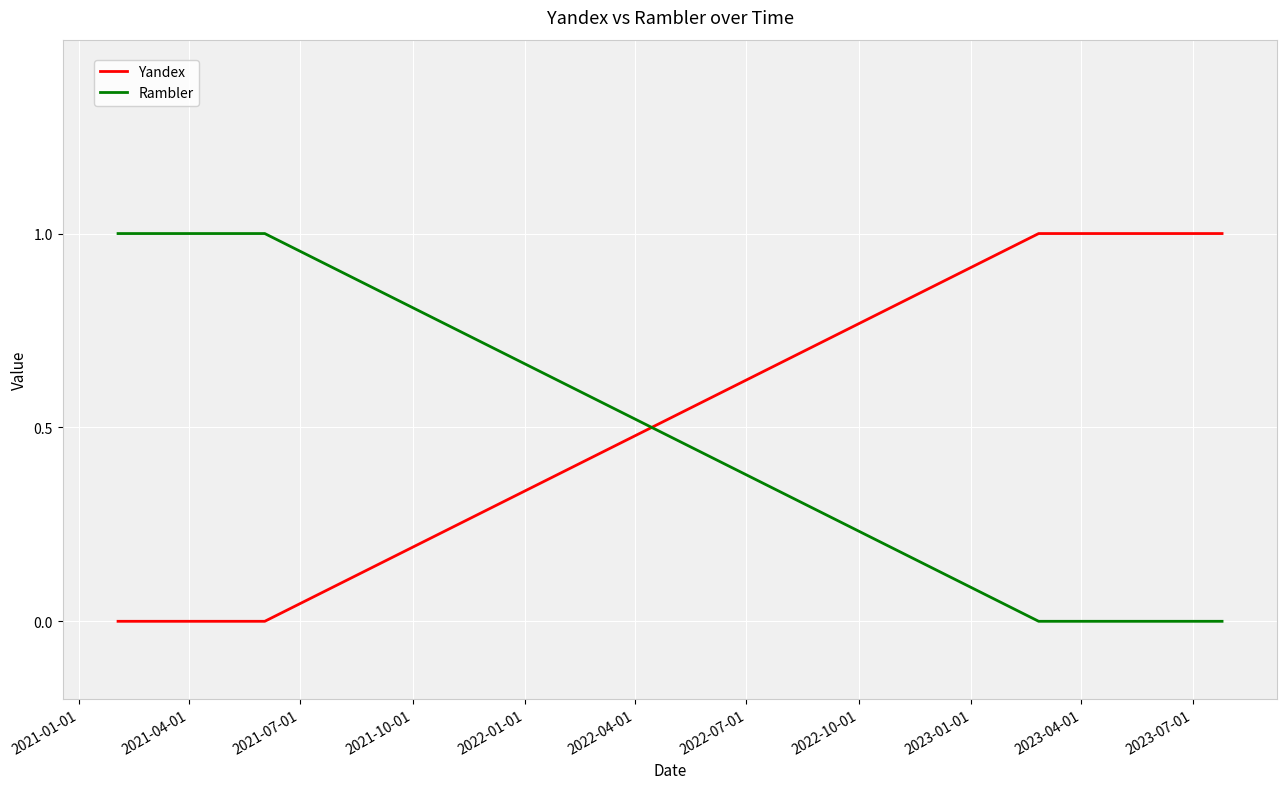

What is the highest value of the Yandex series?

1